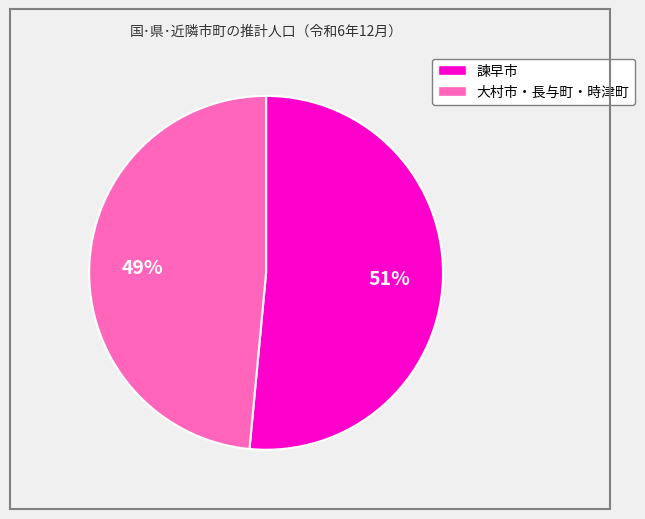

Is there a majority slice in this chart?

Yes